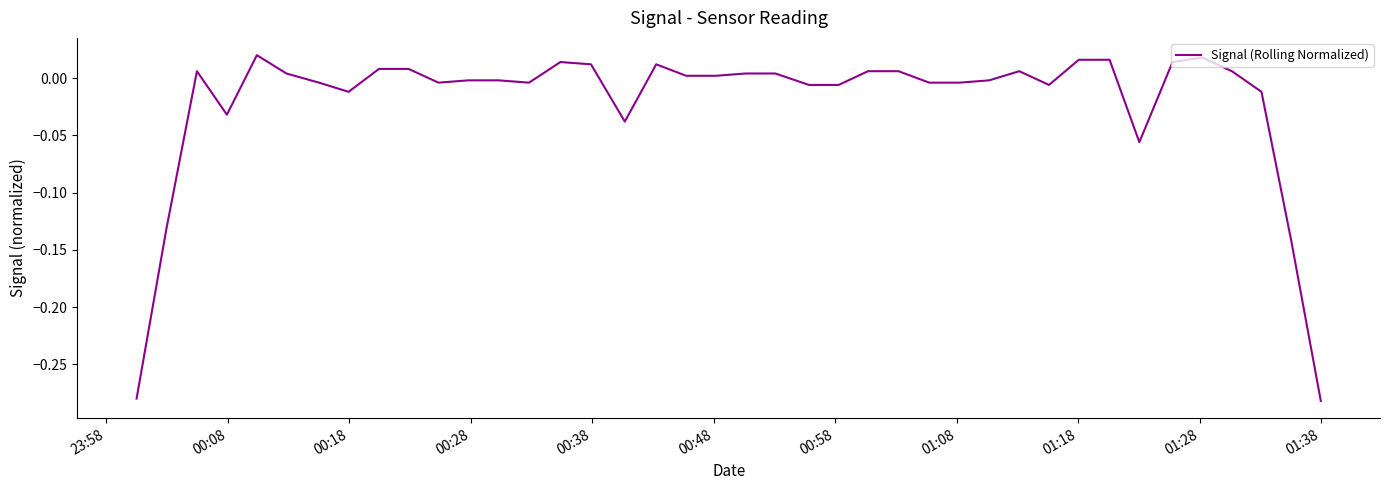

What is the difference between the maximum and minimum values?

0.3